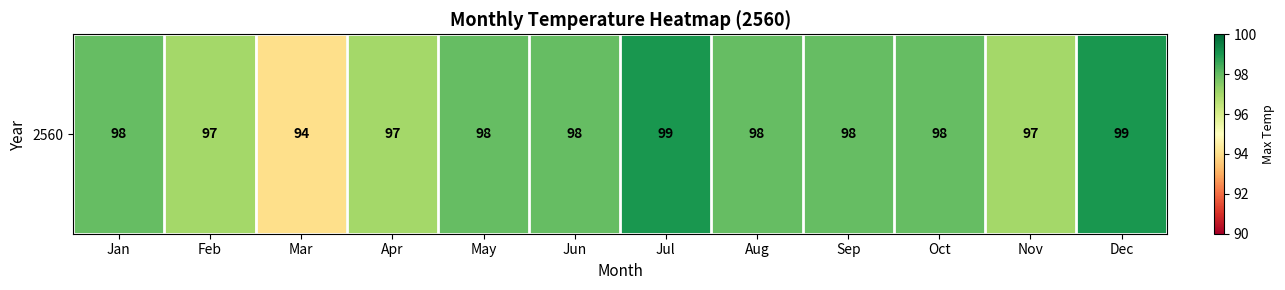

The chart shows a value of 123 at Mar. True or false?

False